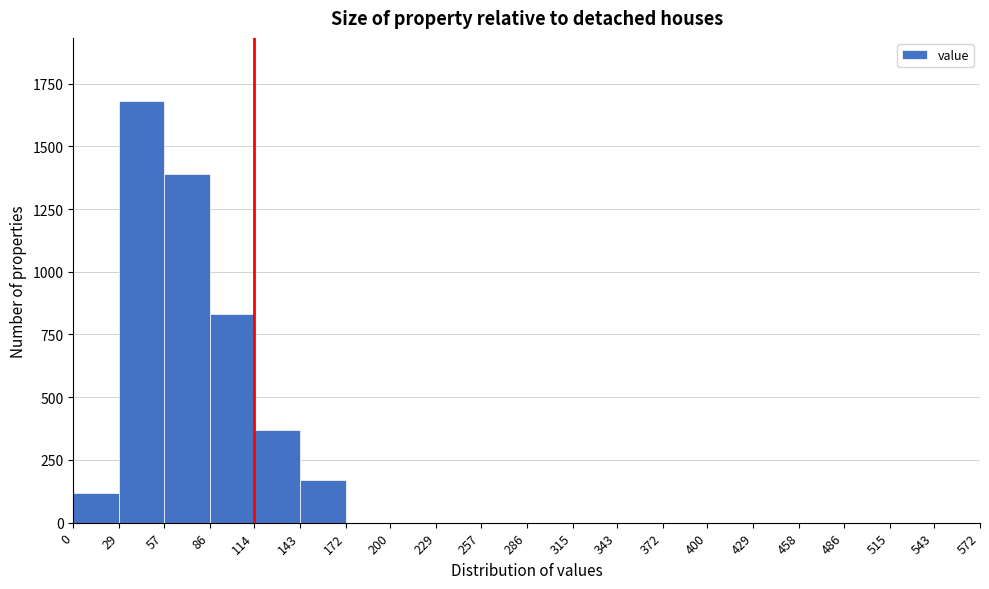

How tall is the bar that spans 114 to 143 on the x-axis? The values are not printed on the chart, so give them approximately, as read against the axis.

350